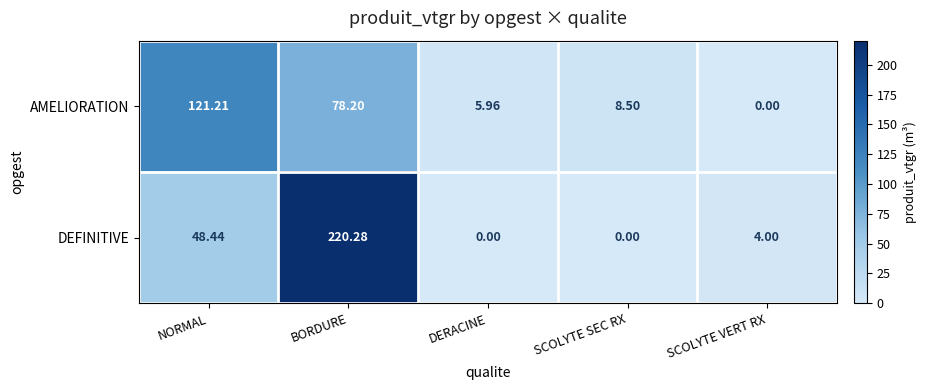

Which series changed the most between NORMAL and SCOLYTE SEC RX?

AMELIORATION